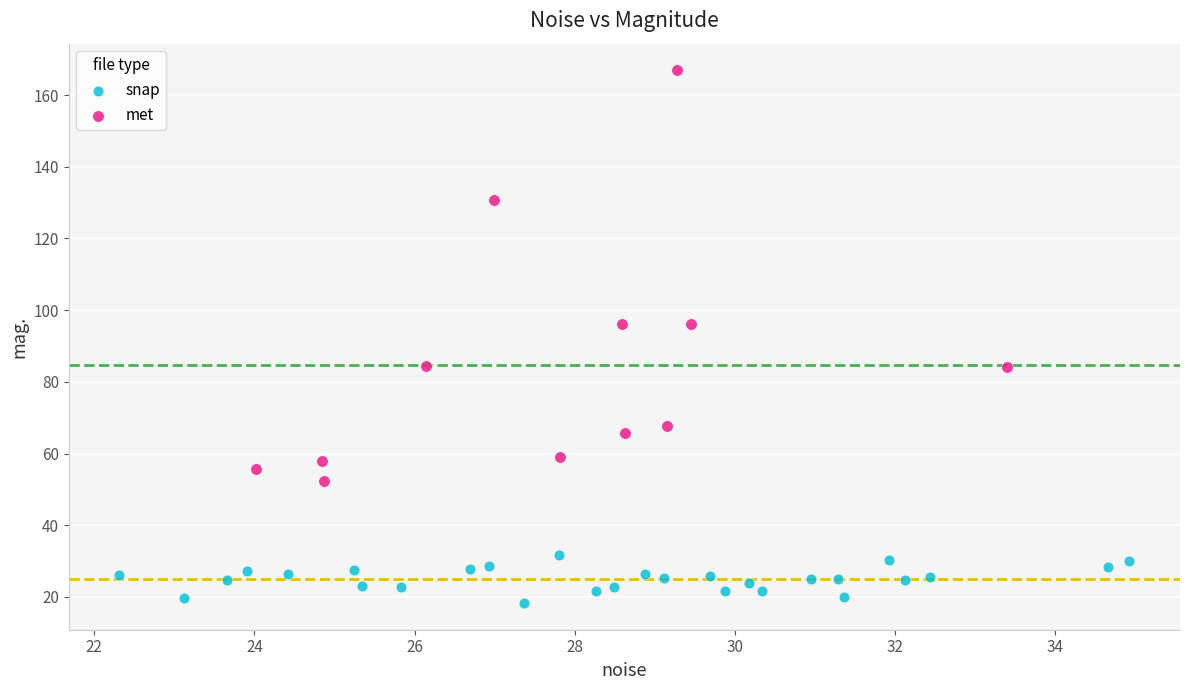

Which series reaches the minimum Y coordinate?

snap